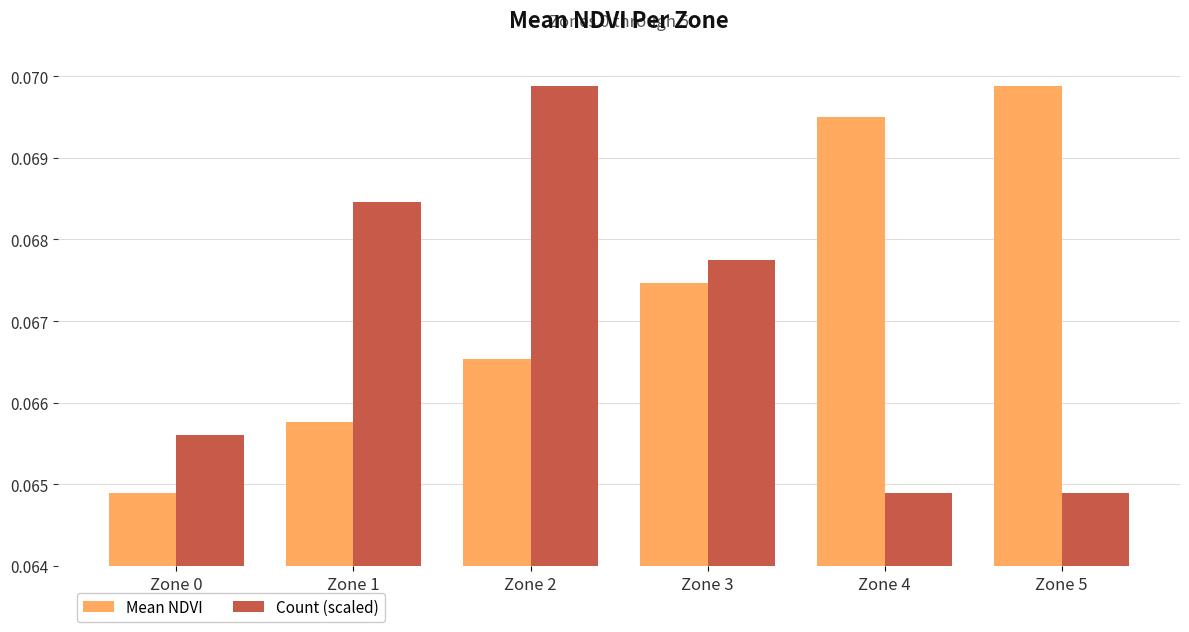

The Count (scaled) series shows 0.0 at Zone 2. True or false?

False